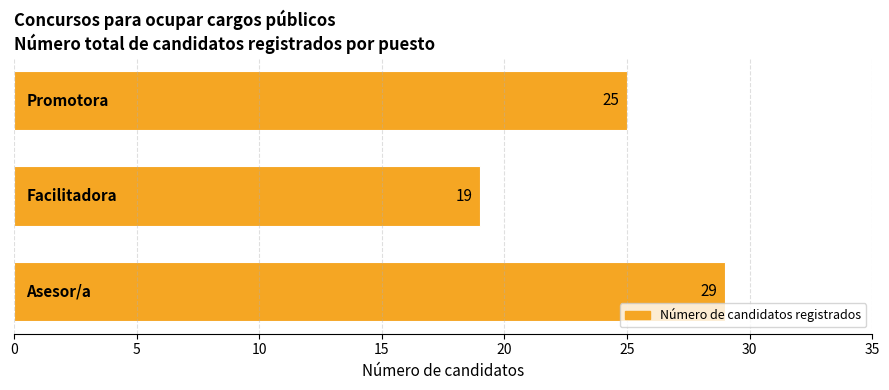

How many data points does each series have?

1